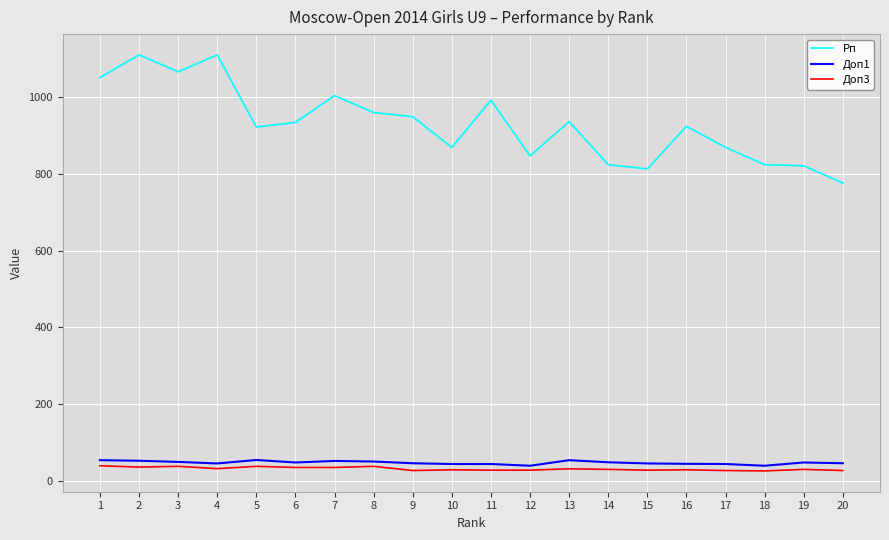

True or false: Доп1 and Рп cross at least once.

False